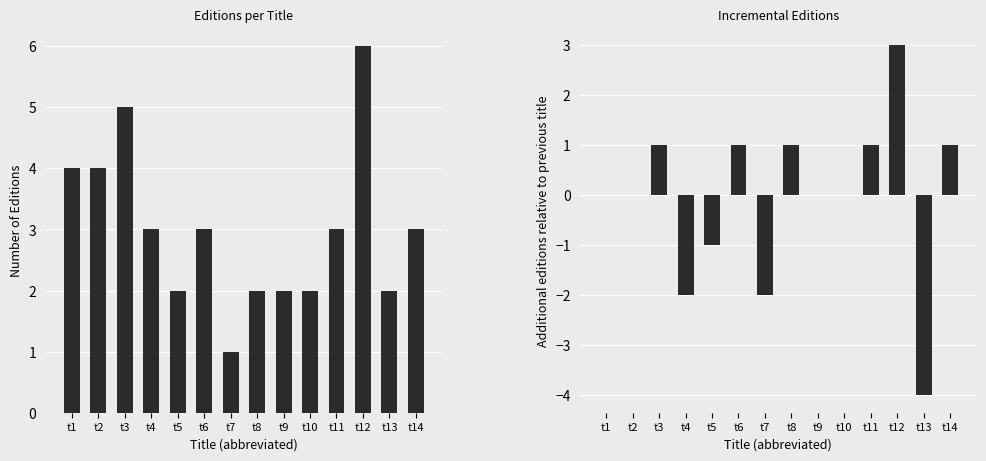

Are the bars horizontal?

No